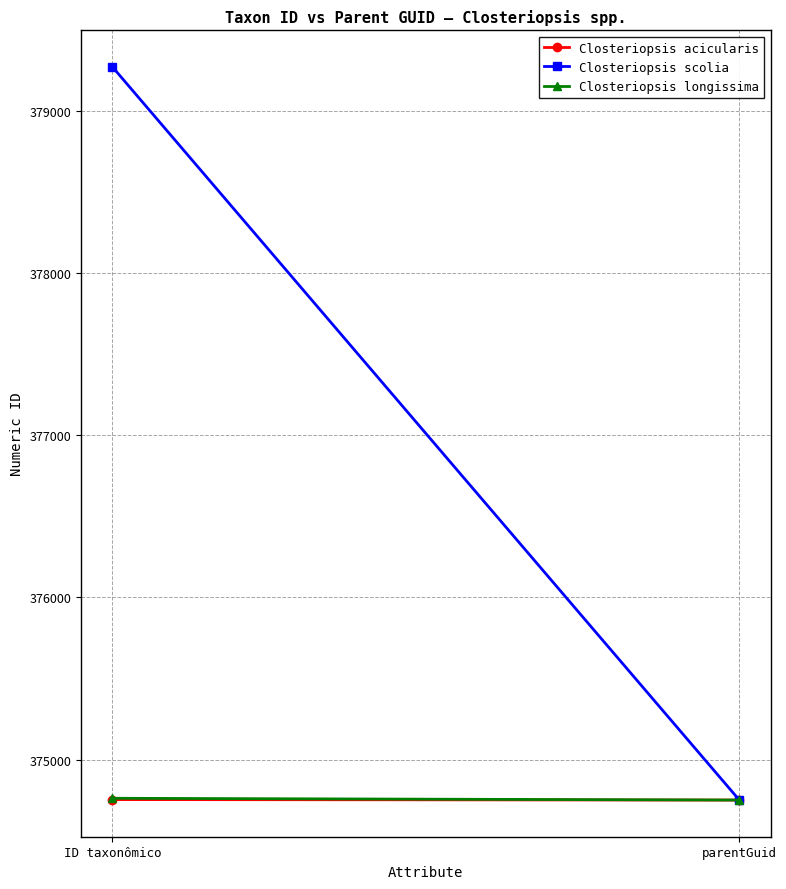

What is the average value of the Closteriopsis longissima series?

374756